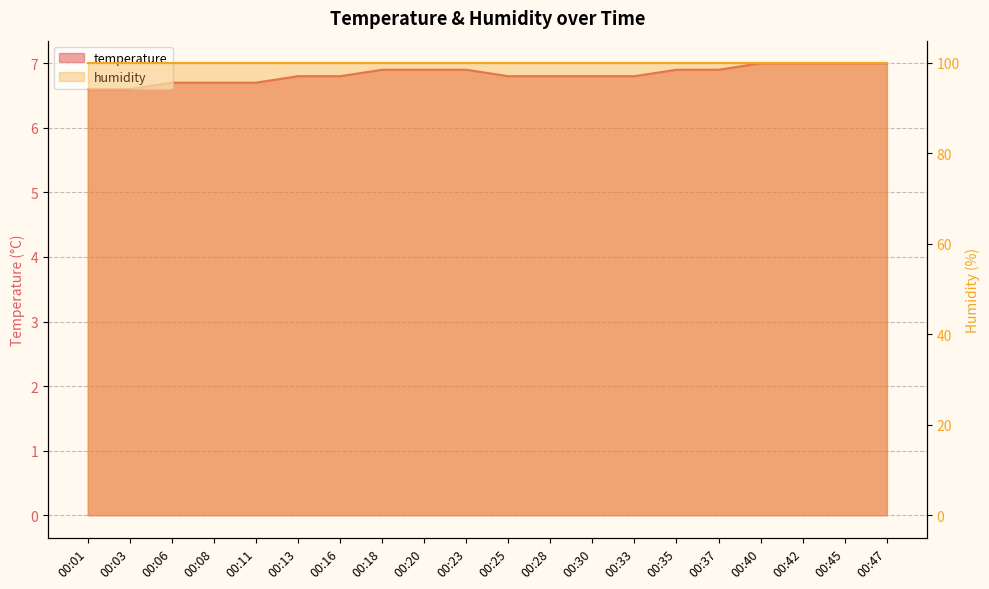

Rank the categories by value from lowest to highest.

00:01, 00:03, 00:06, 00:08, 00:11, 00:13, 00:16, 00:25, 00:28, 00:30, 00:33, 00:18, 00:20, 00:23, 00:35, 00:37, 00:40, 00:42, 00:45, 00:47